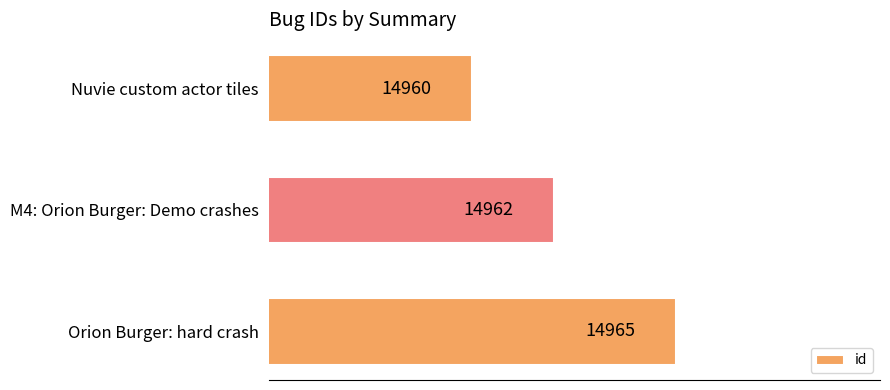

What is the sum of the values at M4: Orion Burger: Demo crashes and Orion Burger: hard crash?

29927